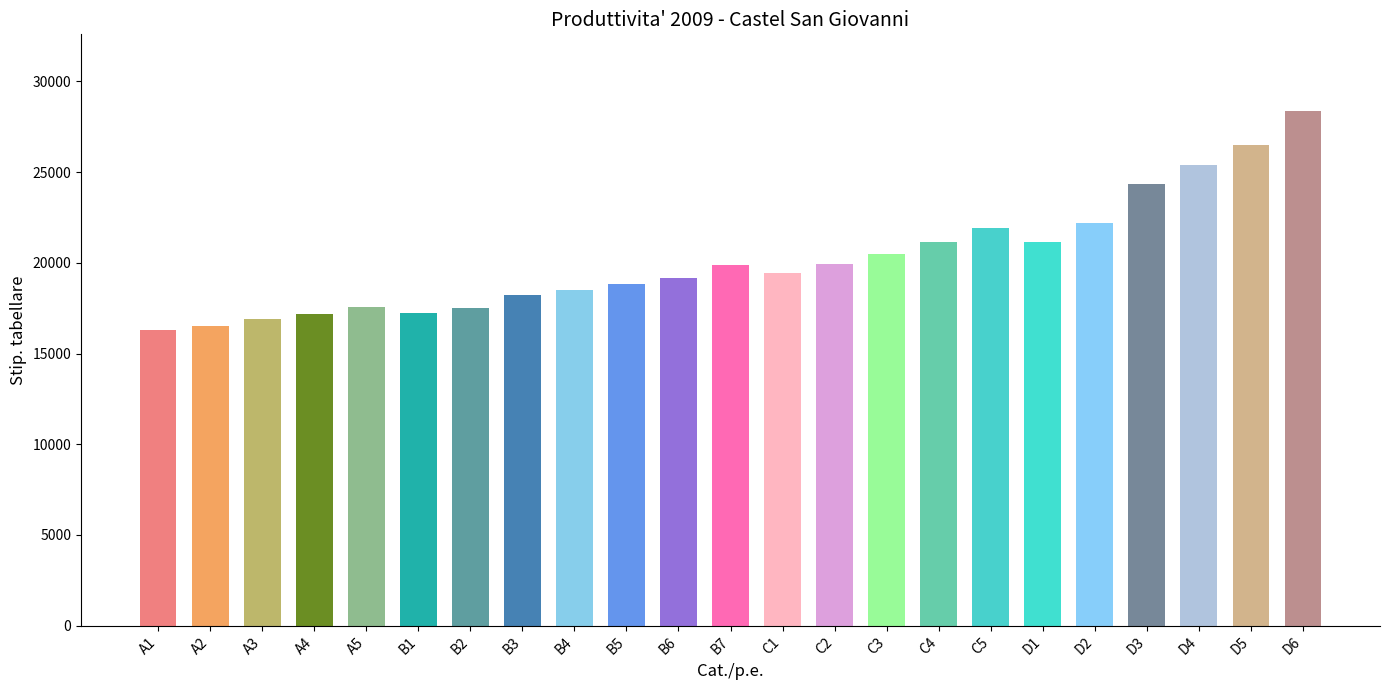

At which category does the chart reach its peak across all series?

D6